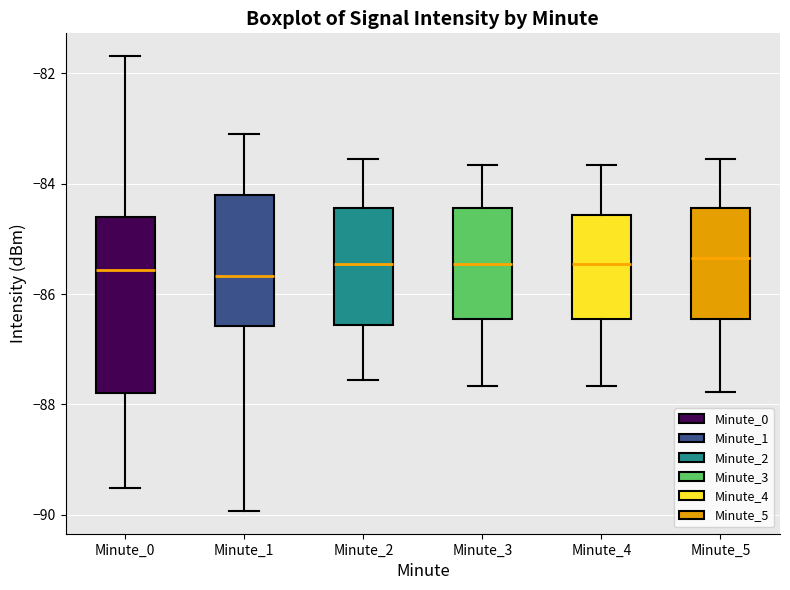

Reading left to right, transcribe this box plot: for each box, give where its median line is, the range the box spans, and where its two whiskers end, as read against the y-axis. The values are not printed on the chart, so give them approximately, as read against the axis.

Minute_0: median -85.6, box -87.8 to -84.6, whiskers -89.6 to -81.6
Minute_1: median -85.6, box -86.6 to -84.2, whiskers -90.0 to -83.2
Minute_2: median -85.4, box -86.6 to -84.4, whiskers -87.6 to -83.6
Minute_3: median -85.4, box -86.4 to -84.4, whiskers -87.6 to -83.6
Minute_4: median -85.4, box -86.4 to -84.6, whiskers -87.6 to -83.6
Minute_5: median -85.4, box -86.4 to -84.4, whiskers -87.8 to -83.6